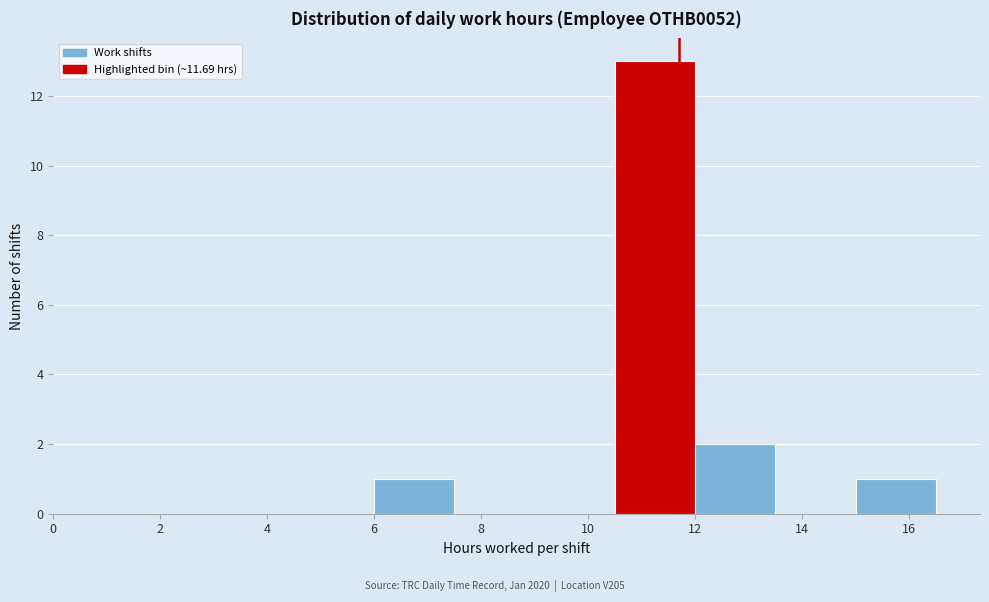

Reading left to right, list every bar in this chart as the range it spans on the x-axis followed by its height. Neither the bar edges nor the heights are printed on the chart, so give them approximately, as read against the axes.

0.0 to 1.5: 0
1.5 to 3.0: 0
3.0 to 4.5: 0
4.5 to 6.0: 0
6.0 to 7.5: 1
7.5 to 9.0: 0
9.0 to 10.5: 0
10.5 to 12.0: 13
12.0 to 13.5: 2
13.5 to 15.0: 0
15.0 to 16.5: 1